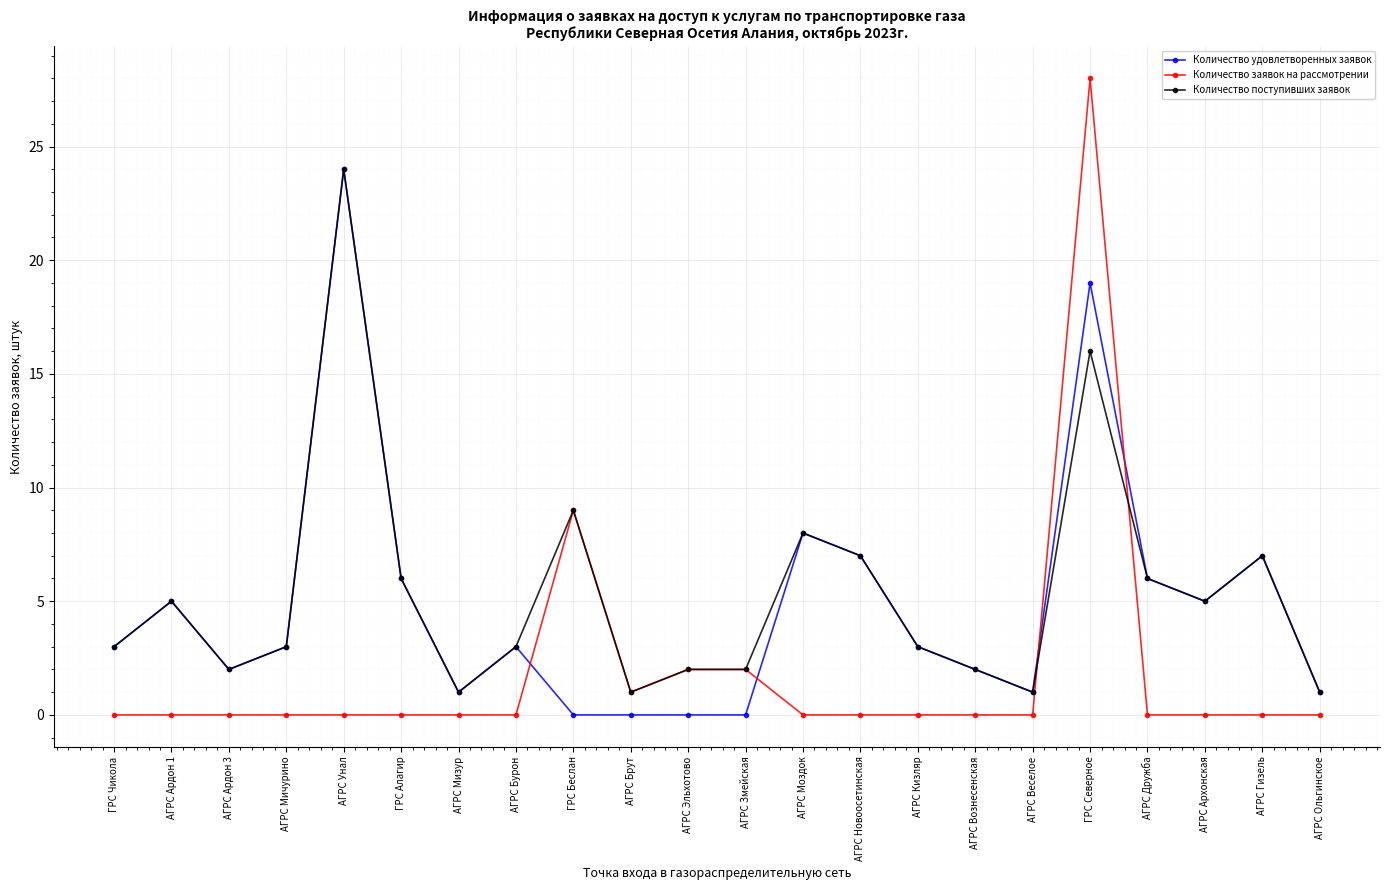

The Количество заявок на рассмотрении series shows 10 at АГРС Веселое. True or false?

False